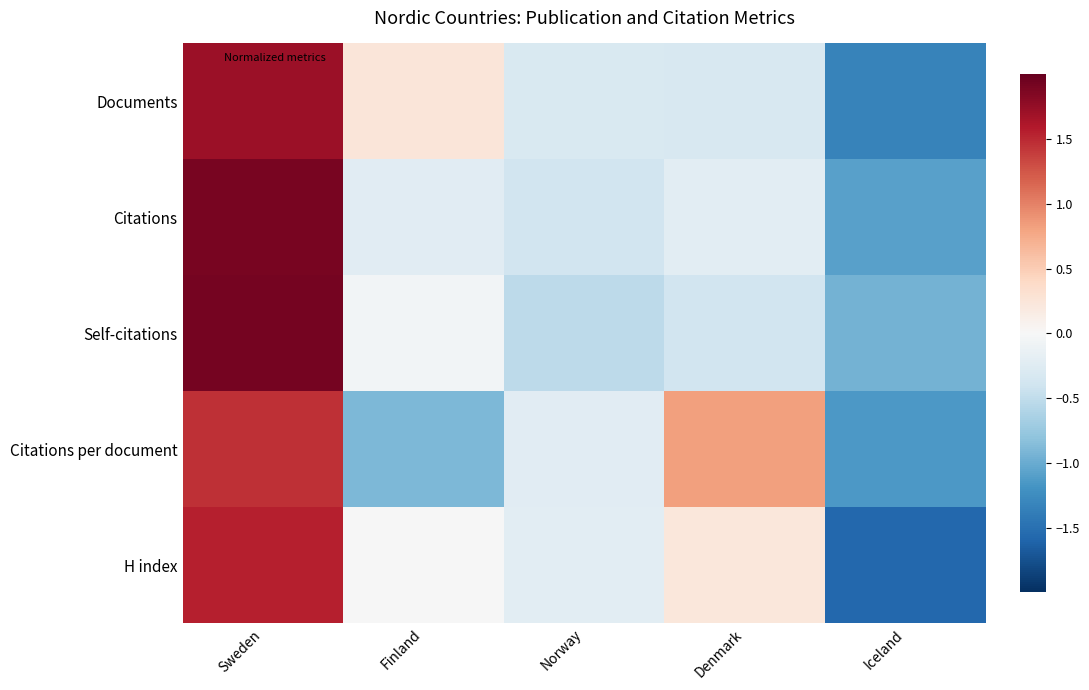

Between Finland and Iceland, which series saw the biggest shift?

Documents